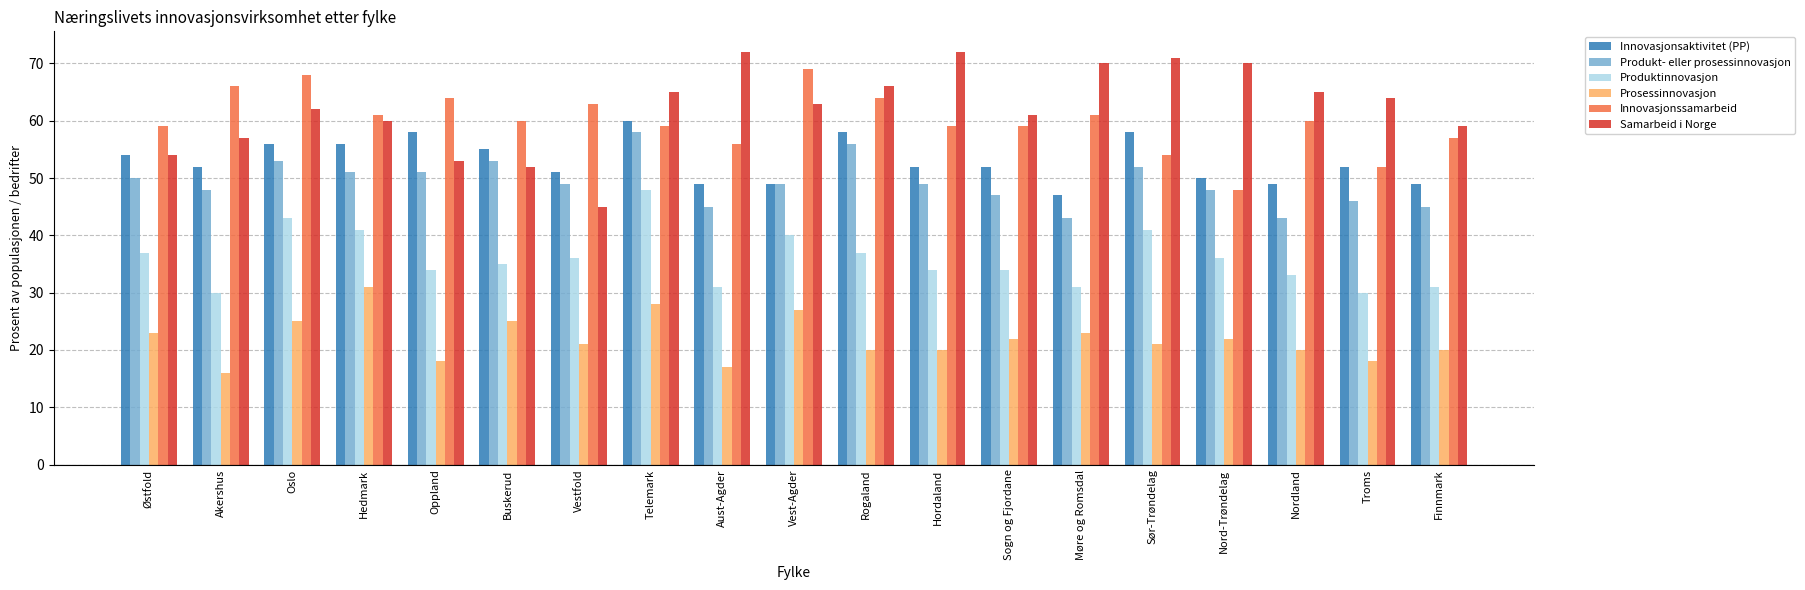

How many groups of bars are there?

19